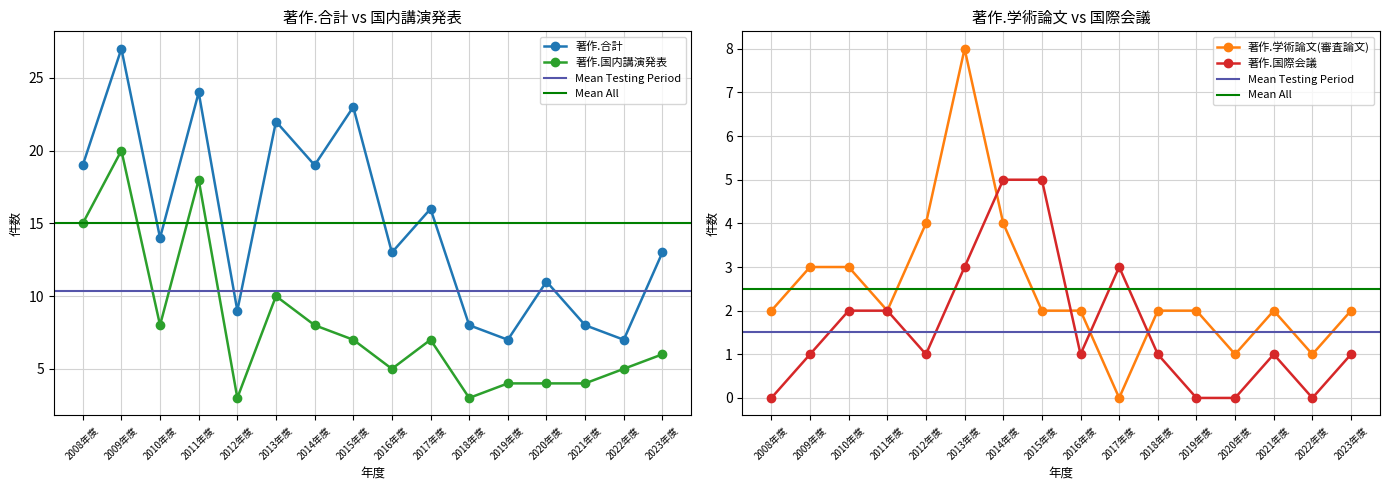

What is the sum of the 著作.合計 values at 2012年度 and 2008年度?

28